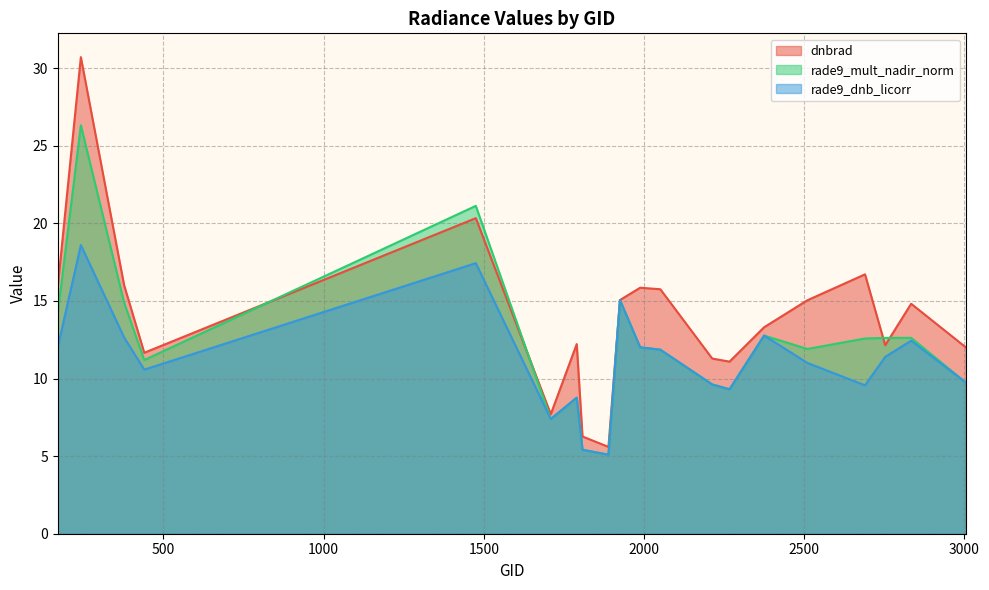

Reading right to left, transcribe all the data shown in this chart.

dnbrad: 3005=12.0	2834=14.8	2753=12.1	2690=16.7	2510=15.0	2375=13.3	2267=11.1	2213=11.3	2051=15.8	1988=15.9	1925=15.1	1889=5.6	1808=6.3	1790=12.2	1709=7.7	1475=20.3	440=11.7	377=16.0	242=30.7	170=15.9
rade9_mult_nadir_norm: 3005=9.7	2834=12.6	2753=12.6	2690=12.6	2510=11.9	2375=12.8	2267=9.3	2213=9.6	2051=11.9	1988=12.0	1925=15.1	1889=5.1	1808=5.4	1790=8.8	1709=7.4	1475=21.1	440=11.2	377=14.9	242=26.3	170=14.2
rade9_dnb_licorr: 3005=9.7	2834=12.4	2753=11.4	2690=9.6	2510=11.0	2375=12.8	2267=9.3	2213=9.6	2051=11.9	1988=12.0	1925=15.1	1889=5.1	1808=5.4	1790=8.8	1709=7.4	1475=17.4	440=10.6	377=12.7	242=18.6	170=12.0